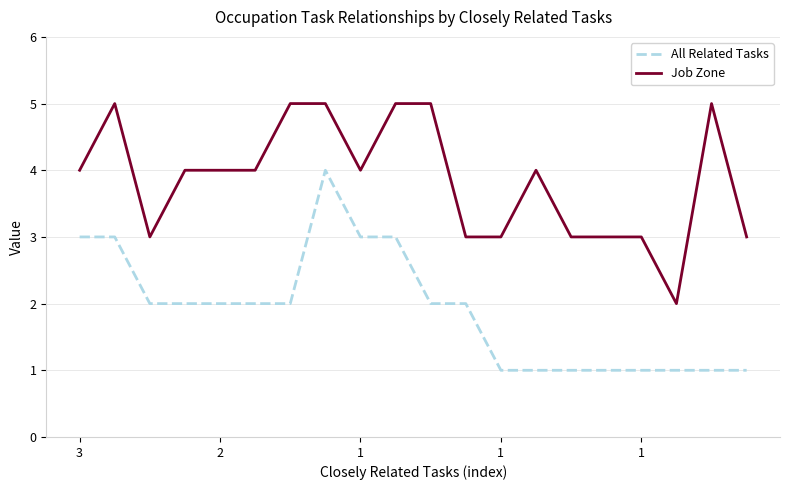

Rank the series by their maximum value, from lowest to highest.

All Related Tasks, Job Zone